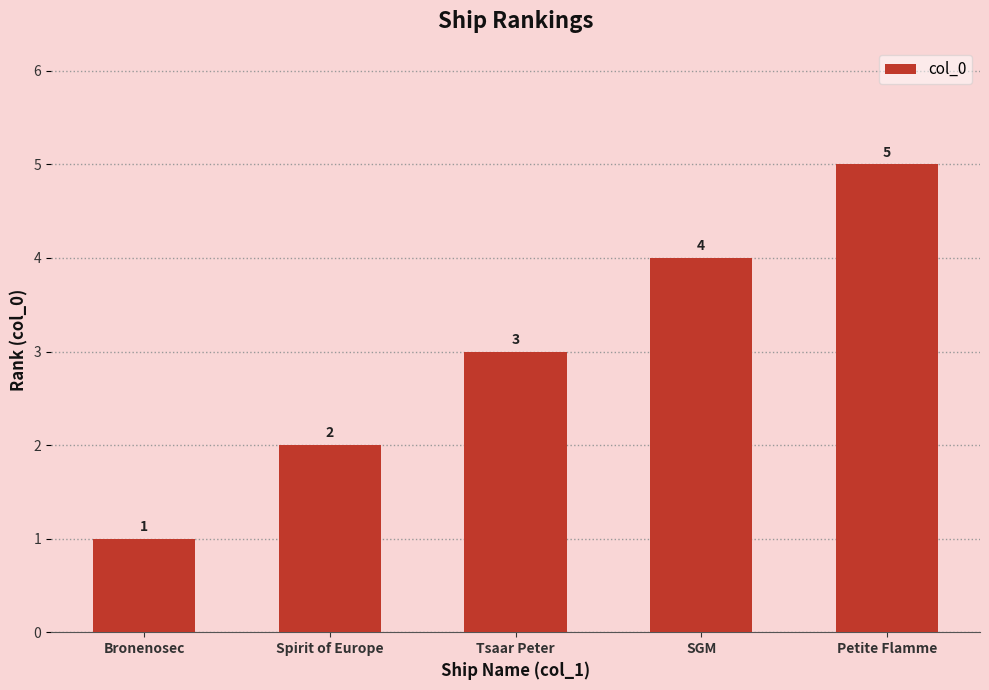

Between SGM and Tsaar Peter, which is larger?

SGM